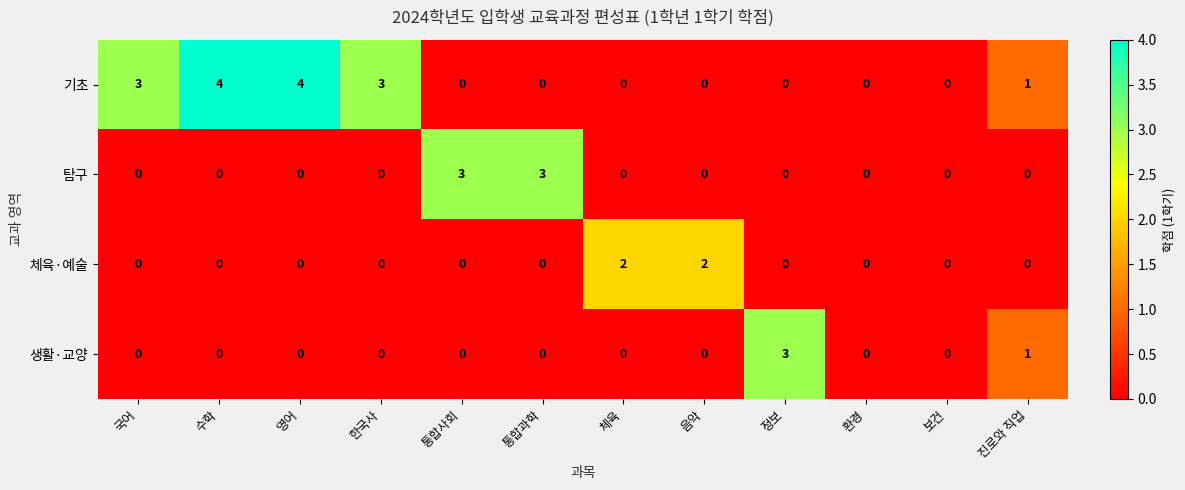

What is the total value across all series at 한국사?

3